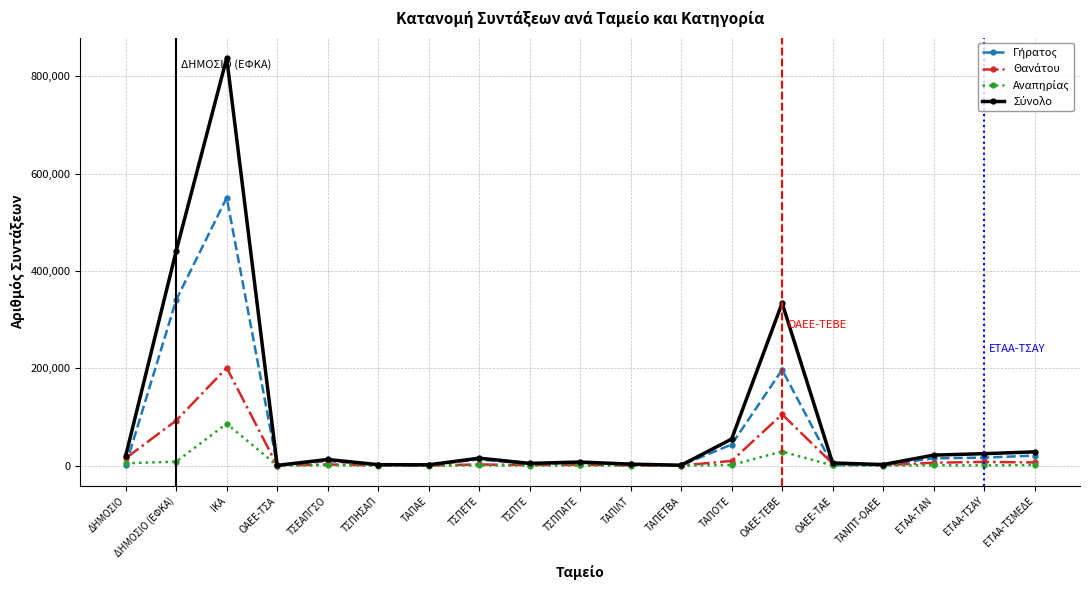

At how many categories does at least one series exceed 315798?

3